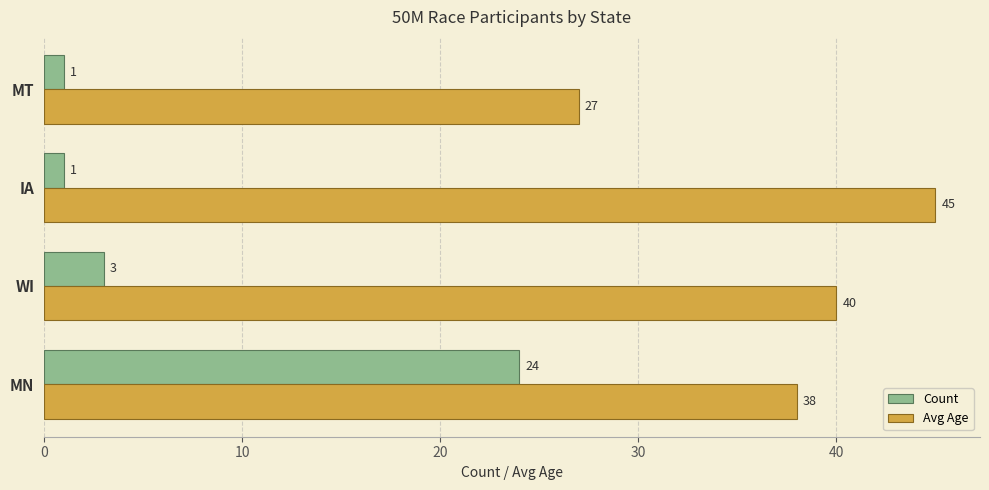

What is the average value of the Count series?

7